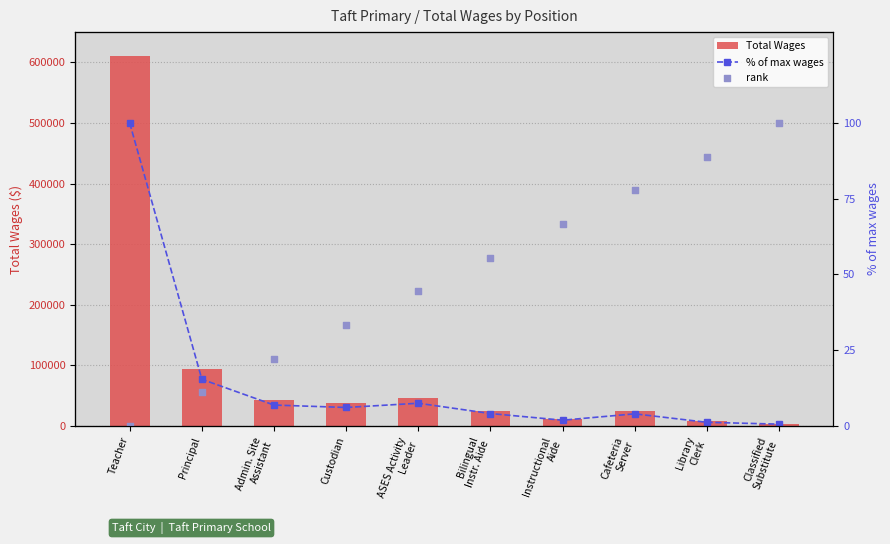

Which series has the largest Y range (max minus min)?

Total Wages